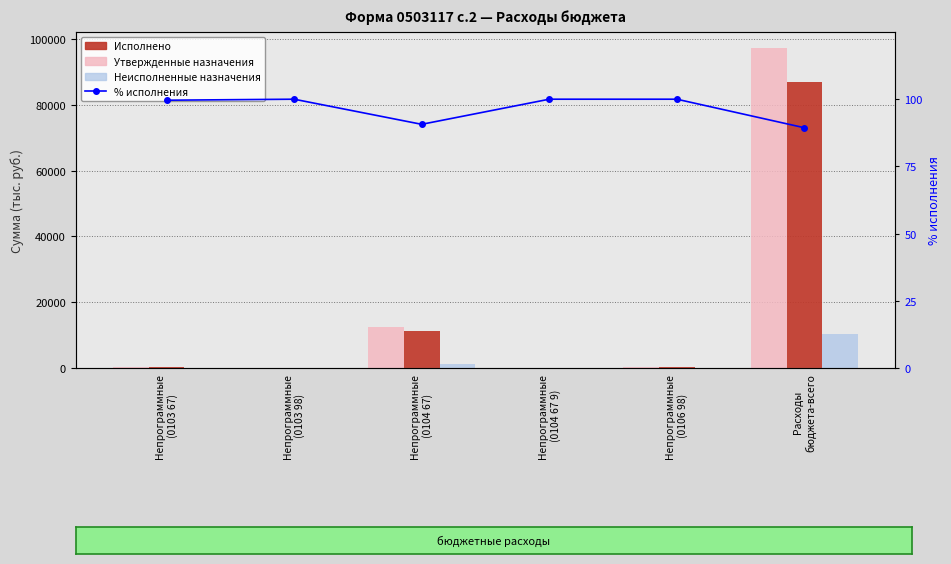

How many groups of bars are there?

6